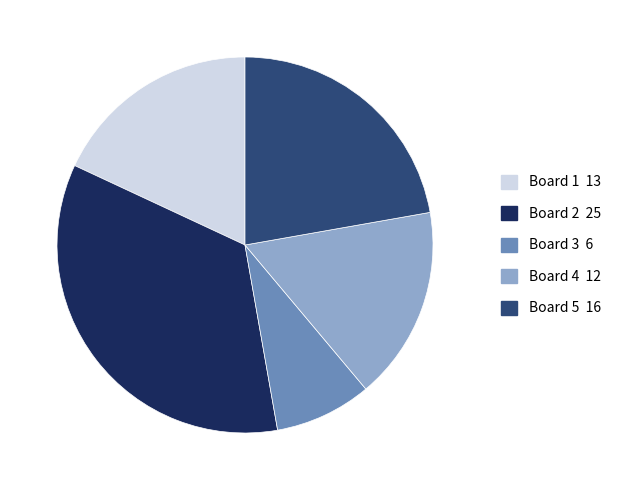

Between Board 1 and Board 4, which is larger?

Board 1